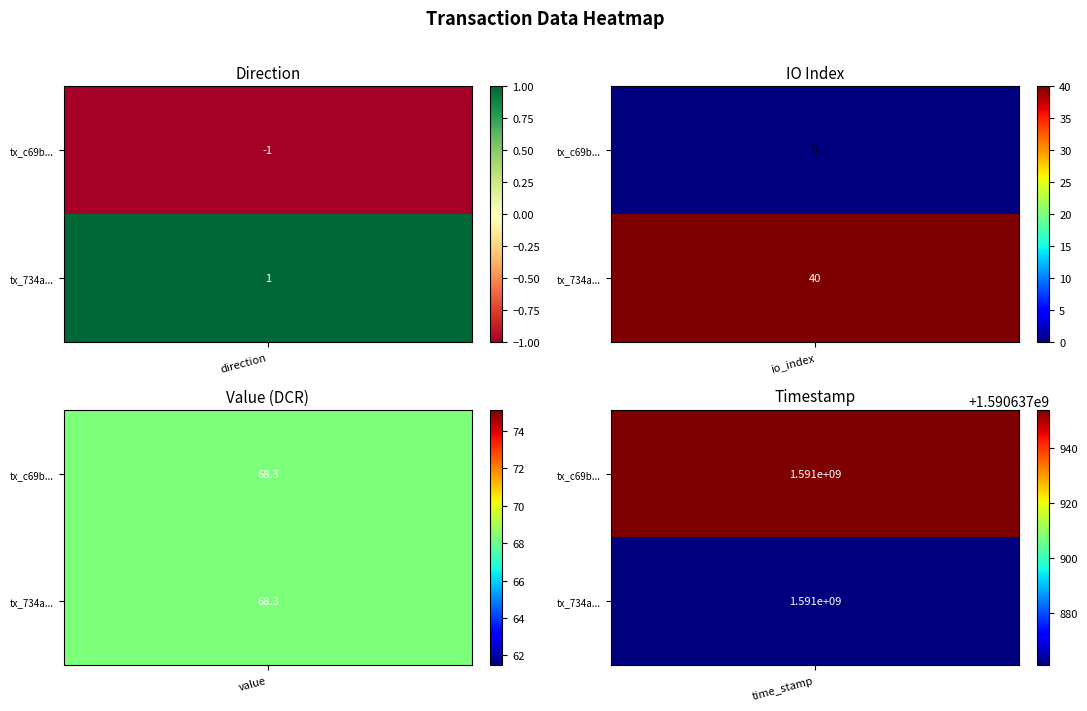

What is the difference between the maximum and minimum values in the c69b2ffcb33b107da9a5459148aa067965db5d6 series?

1590637955.0